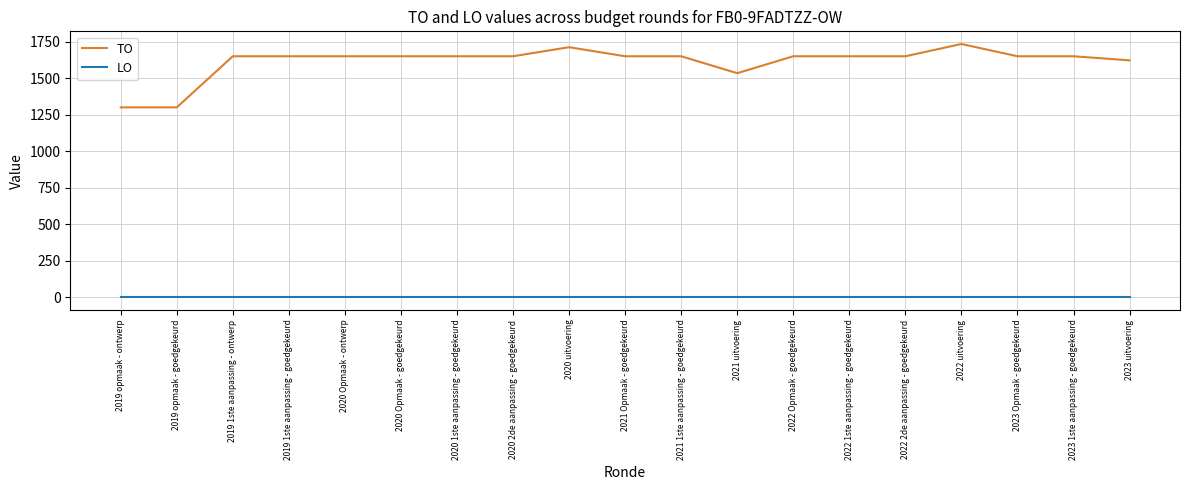

Reading left to right, transcribe all the data shown in this chart.

TO: 2019 opmaak - ontwerp=1300	2019 opmaak - goedgekeurd=1300	2019 1ste aanpassing - ontwerp=1650	2019 1ste aanpassing - goedgekeurd=1650	2020 Opmaak - ontwerp=1650	2020 Opmaak - goedgekeurd=1650	2020 1ste aanpassing - goedgekeurd=1650	2020 2de aanpassing - goedgekeurd=1650	2020 uitvoering=1712	2021 Opmaak - goedgekeurd=1650	2021 1ste aanpassing - goedgekeurd=1650	2021 uitvoering=1534	2022 Opmaak - goedgekeurd=1650	2022 1ste aanpassing - goedgekeurd=1650	2022 2de aanpassing - goedgekeurd=1650	2022 uitvoering=1734	2023 Opmaak - goedgekeurd=1650	2023 1ste aanpassing - goedgekeurd=1650	2023 uitvoering=1622
LO: 2019 opmaak - ontwerp=0	2019 opmaak - goedgekeurd=0	2019 1ste aanpassing - ontwerp=0	2019 1ste aanpassing - goedgekeurd=0	2020 Opmaak - ontwerp=0	2020 Opmaak - goedgekeurd=0	2020 1ste aanpassing - goedgekeurd=0	2020 2de aanpassing - goedgekeurd=0	2020 uitvoering=0	2021 Opmaak - goedgekeurd=0	2021 1ste aanpassing - goedgekeurd=0	2021 uitvoering=0	2022 Opmaak - goedgekeurd=0	2022 1ste aanpassing - goedgekeurd=0	2022 2de aanpassing - goedgekeurd=0	2022 uitvoering=0	2023 Opmaak - goedgekeurd=0	2023 1ste aanpassing - goedgekeurd=0	2023 uitvoering=0